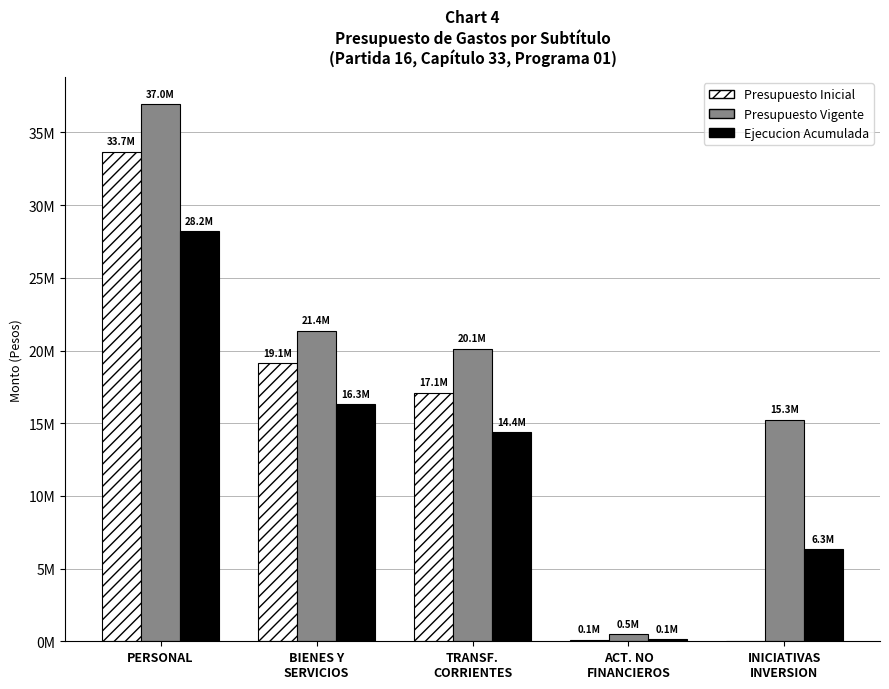

List the labels in order of Ejecucion Acumulada value, smallest first.

ACT. NO
FINANCIEROS, INICIATIVAS
INVERSION, TRANSF.
CORRIENTES, BIENES Y
SERVICIOS, PERSONAL